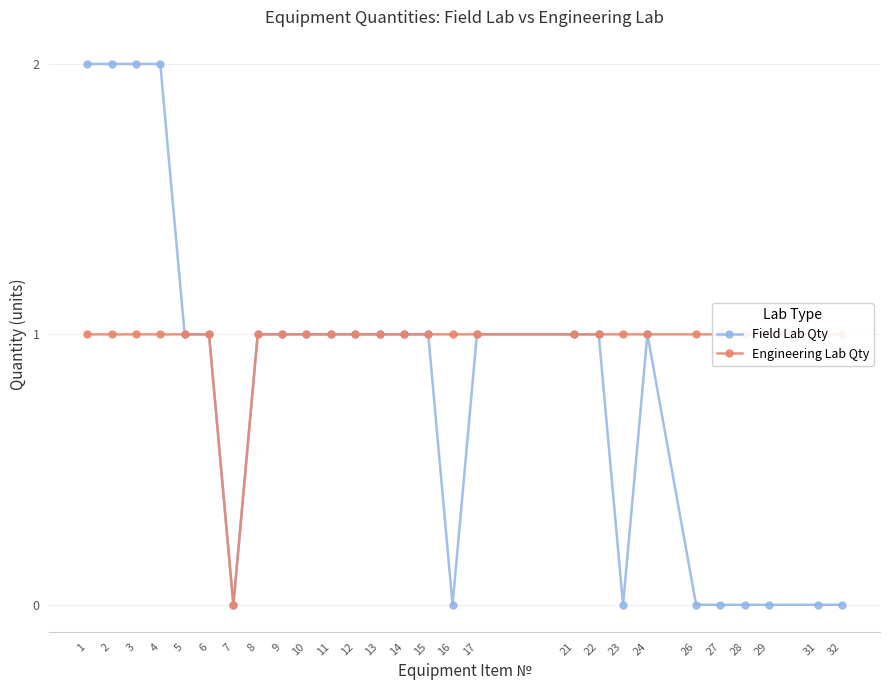

At which label is Engineering Lab Qty closest to 0?

7